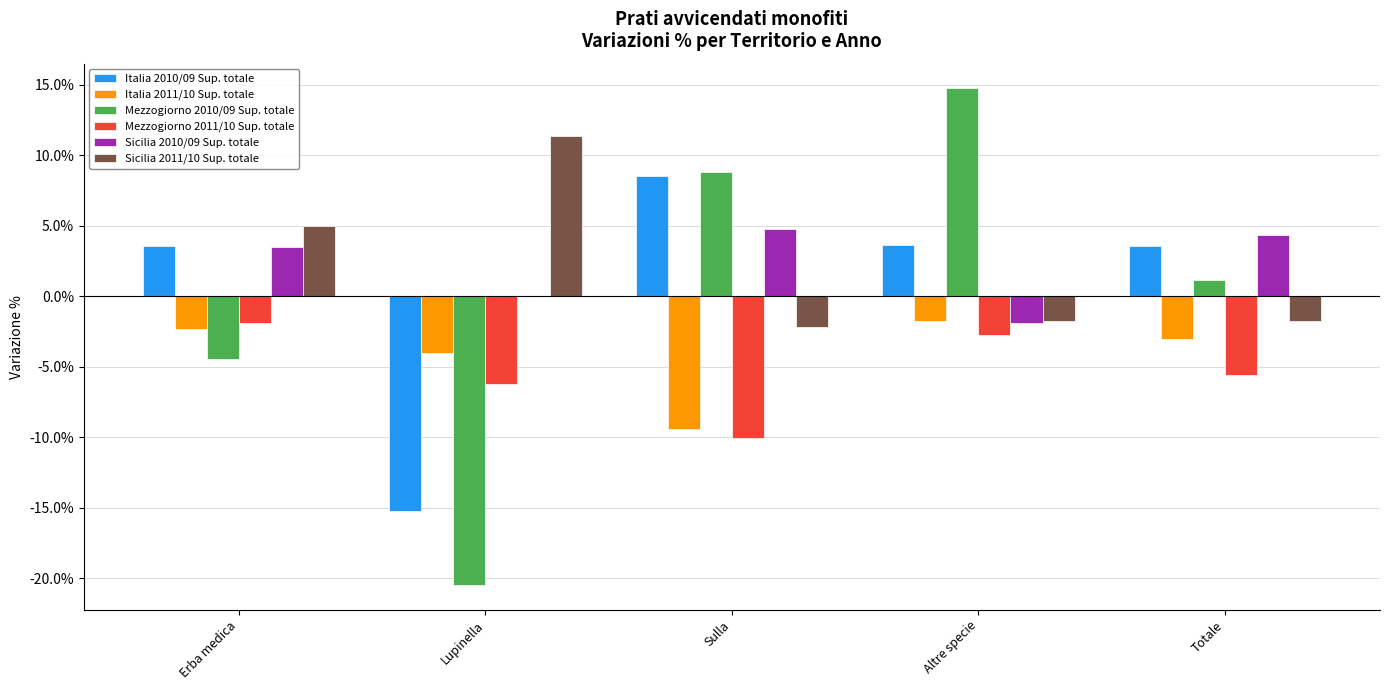

Is the value of Mezzogiorno 2011/10 Sup. totale at Totale greater than the value of Italia 2011/10 Sup. totale at Altre specie?

No